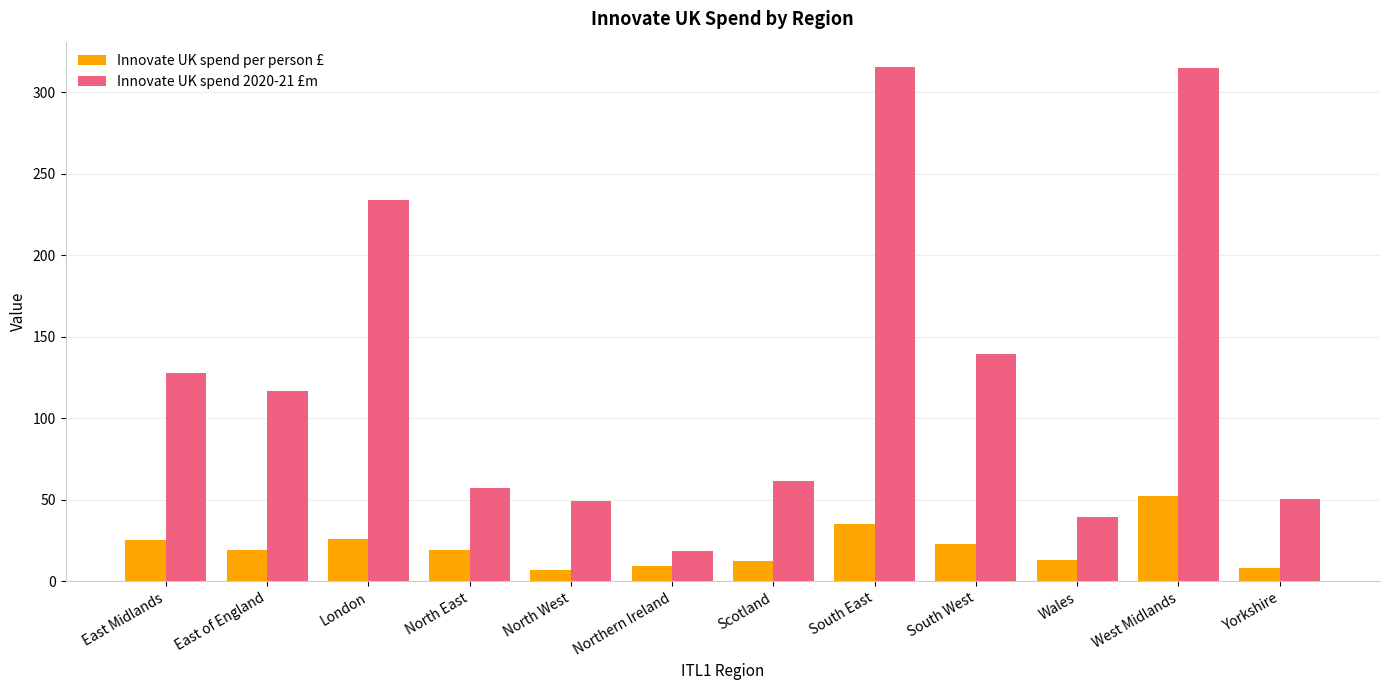

The value of Innovate UK spend 2020-21 £m at North West is 49.4. True or false?

True